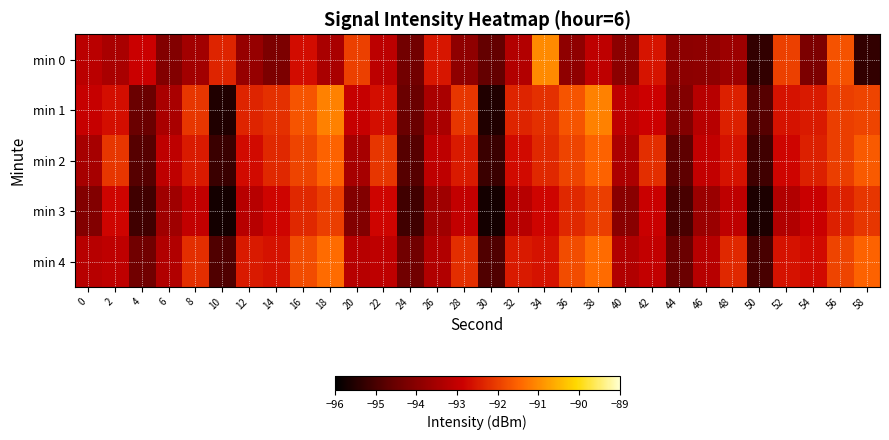

Reading right to left, list all the values displayed in this chart.

min 0: 58=-95.3	56=-91.7	54=-94.2	52=-92.0	50=-95.3	48=-93.7	46=-93.9	44=-93.9	42=-92.6	40=-93.9	38=-93.1	36=-93.9	34=-91.0	32=-93.3	30=-94.6	28=-93.9	26=-92.5	24=-94.4	22=-93.1	20=-92.0	18=-93.4	16=-92.7	14=-94.2	12=-93.8	10=-92.3	8=-93.6	6=-94.1	4=-92.9	2=-93.5	0=-93.1
min 1: 58=-91.9	56=-92.0	54=-92.5	52=-92.6	50=-94.8	48=-92.4	46=-93.2	44=-94.1	42=-92.8	40=-93.1	38=-91.1	36=-91.7	34=-92.2	32=-92.3	30=-95.6	28=-92.1	26=-93.4	24=-94.5	22=-92.7	20=-92.9	18=-91.1	16=-91.7	14=-92.2	12=-92.3	10=-95.6	8=-92.1	6=-93.4	4=-94.5	2=-92.7	0=-92.9
min 2: 58=-91.6	56=-92.0	54=-92.4	52=-92.8	50=-95.1	48=-92.6	46=-93.0	44=-94.7	42=-92.2	40=-93.4	38=-91.5	36=-91.9	34=-92.3	32=-92.7	30=-95.2	28=-92.5	26=-93.1	24=-94.8	22=-92.1	20=-93.5	18=-91.5	16=-91.9	14=-92.3	12=-92.7	10=-95.2	8=-92.5	6=-93.1	4=-94.8	2=-92.1	0=-93.5
min 3: 58=-92.1	56=-92.4	54=-92.9	52=-93.3	50=-95.6	48=-93.1	46=-93.7	44=-95.0	42=-92.9	40=-94.0	38=-92.0	36=-92.3	34=-92.8	32=-93.2	30=-95.7	28=-93.0	26=-93.6	24=-95.1	22=-92.8	20=-94.1	18=-92.0	16=-92.3	14=-92.8	12=-93.2	10=-95.7	8=-93.0	6=-93.6	4=-95.1	2=-92.8	0=-94.1
min 4: 58=-91.5	56=-91.9	54=-92.7	52=-92.6	50=-95.0	48=-92.3	46=-93.2	44=-94.5	42=-93.0	40=-93.3	38=-91.4	36=-91.8	34=-92.6	32=-92.5	30=-94.9	28=-92.2	26=-93.3	24=-94.4	22=-93.1	20=-93.2	18=-91.4	16=-91.8	14=-92.6	12=-92.5	10=-94.9	8=-92.2	6=-93.3	4=-94.4	2=-93.1	0=-93.2